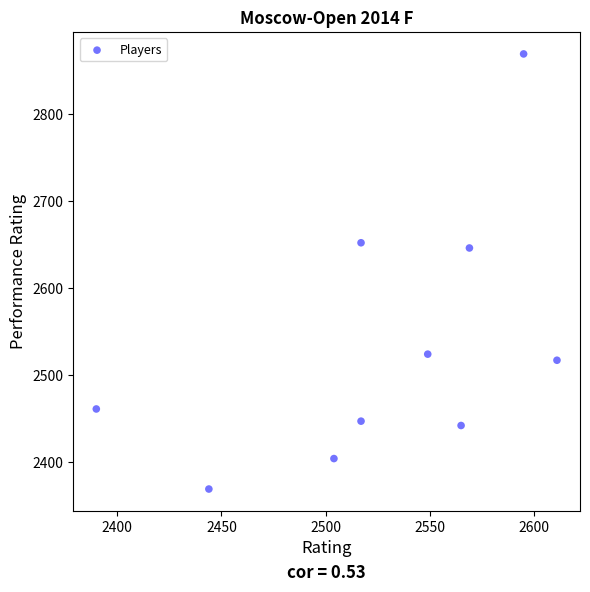

What is the average X value?

2526